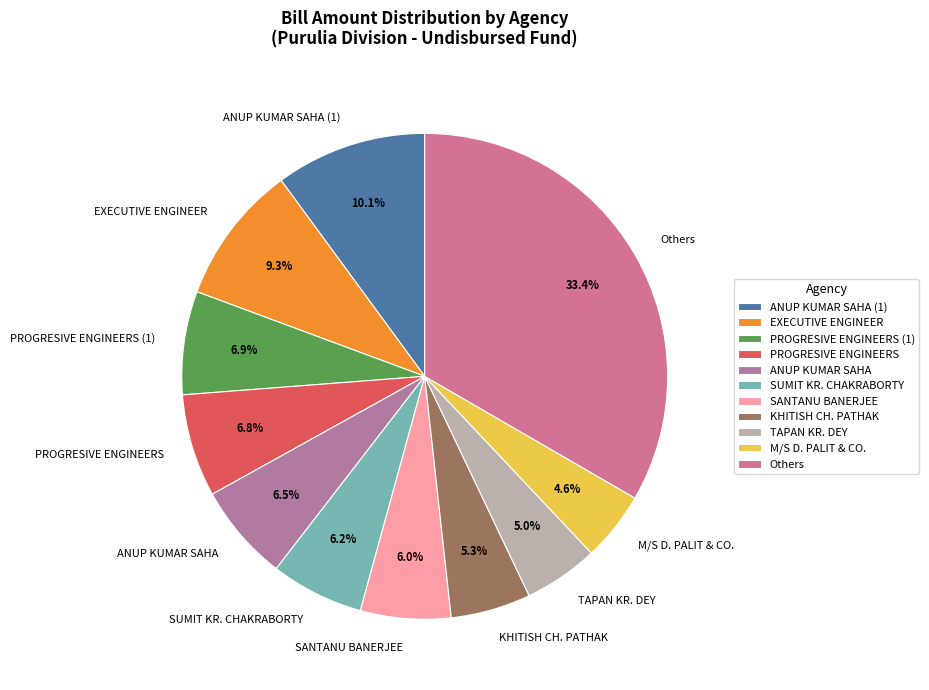

Which slice is the largest?

Others